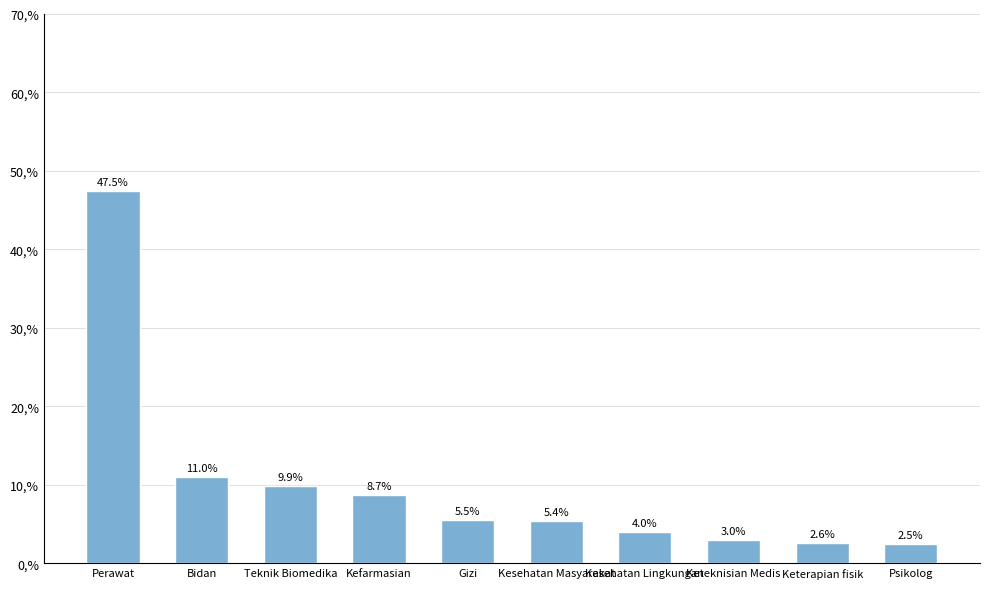

Rank the categories by value from highest to lowest.

Perawat, Bidan, Teknik Biomedika, Kefarmasian, Gizi, Kesehatan Masyarakat, Kesehatan Lingkungan, Keteknisian Medis, Keterapian fisik, Psikolog